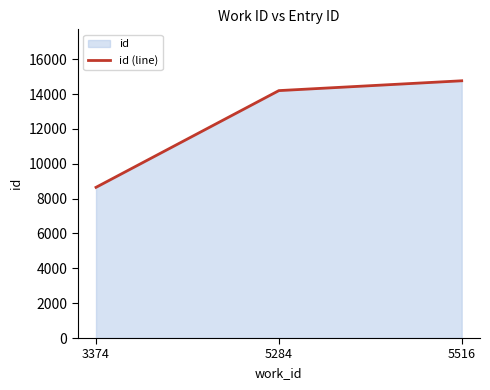

Reading right to left, extract all data points from this chart.

14766	14202	8650